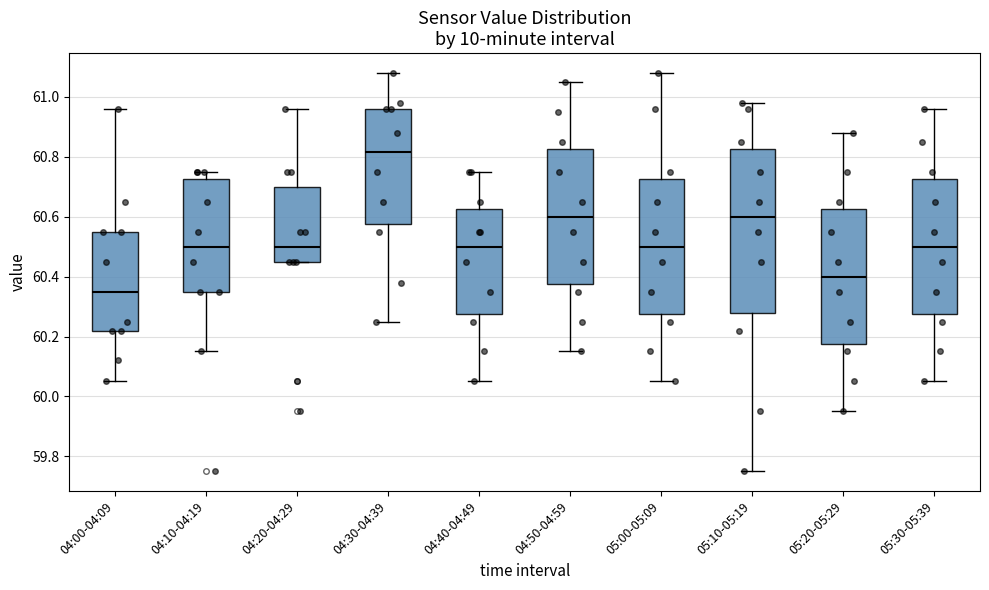

Reading left to right, read every box against the y-axis: the position of its median line, the range the box covers, and the ends of its whiskers. The values are not printed on the chart, so give them approximately, as read against the axis.

04:00-04:09: median 60.36, box 60.22 to 60.56, whiskers 60.06 to 60.96
04:10-04:19: median 60.50, box 60.36 to 60.72, whiskers 60.16 to 60.76
04:20-04:29: median 60.50, box 60.46 to 60.70, whiskers 60.46 to 60.96
04:30-04:39: median 60.82, box 60.58 to 60.96, whiskers 60.26 to 61.08
04:40-04:49: median 60.50, box 60.28 to 60.62, whiskers 60.06 to 60.76
04:50-04:59: median 60.60, box 60.38 to 60.82, whiskers 60.16 to 61.06
05:00-05:09: median 60.50, box 60.28 to 60.72, whiskers 60.06 to 61.08
05:10-05:19: median 60.60, box 60.28 to 60.82, whiskers 59.76 to 60.98
05:20-05:29: median 60.40, box 60.18 to 60.62, whiskers 59.96 to 60.88
05:30-05:39: median 60.50, box 60.28 to 60.72, whiskers 60.06 to 60.96